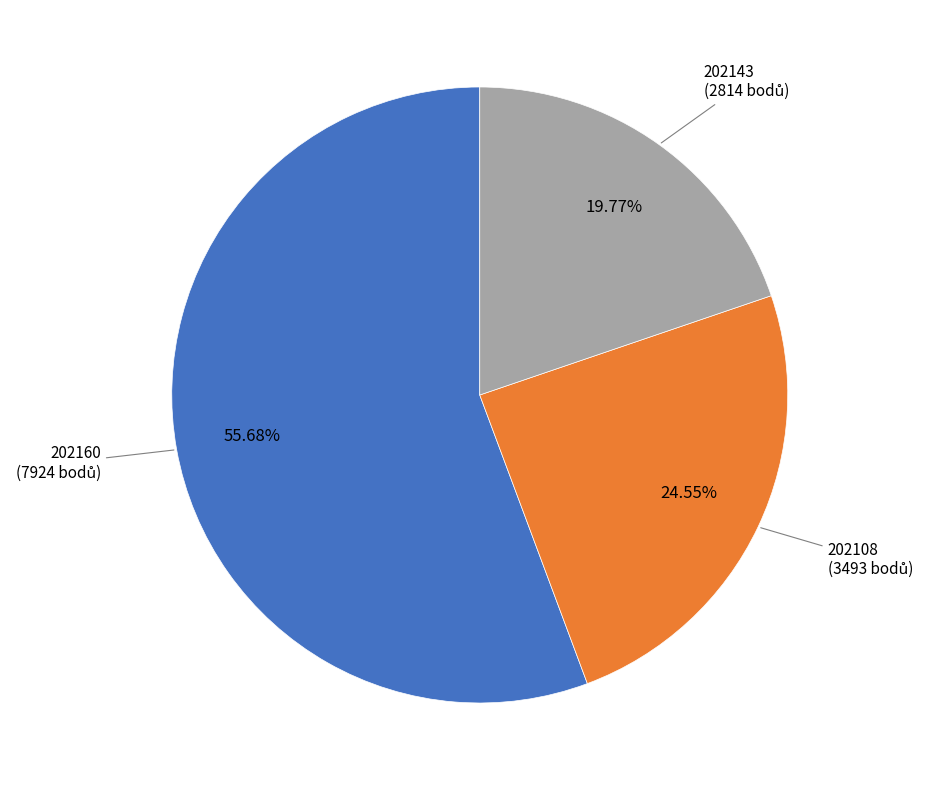

Is there any slice that represents more than half of the pie?

Yes